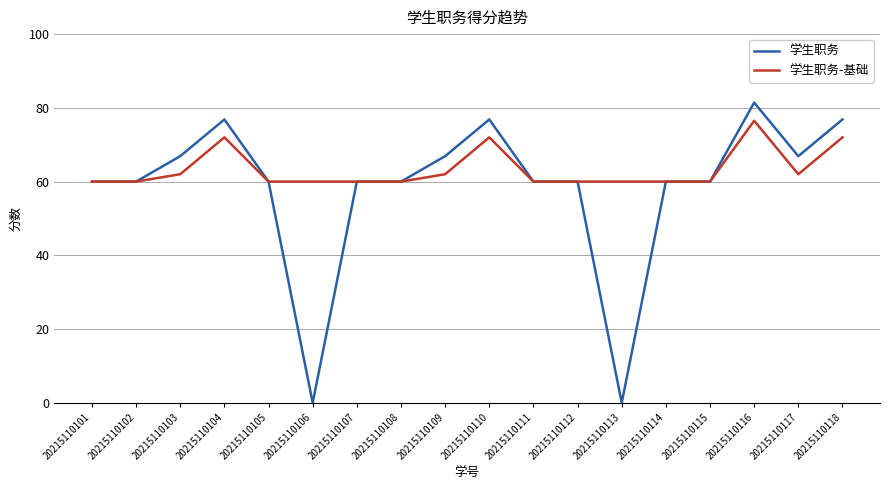

True or false: 学生职务 has a value of 0.0 at 20215110113.

True